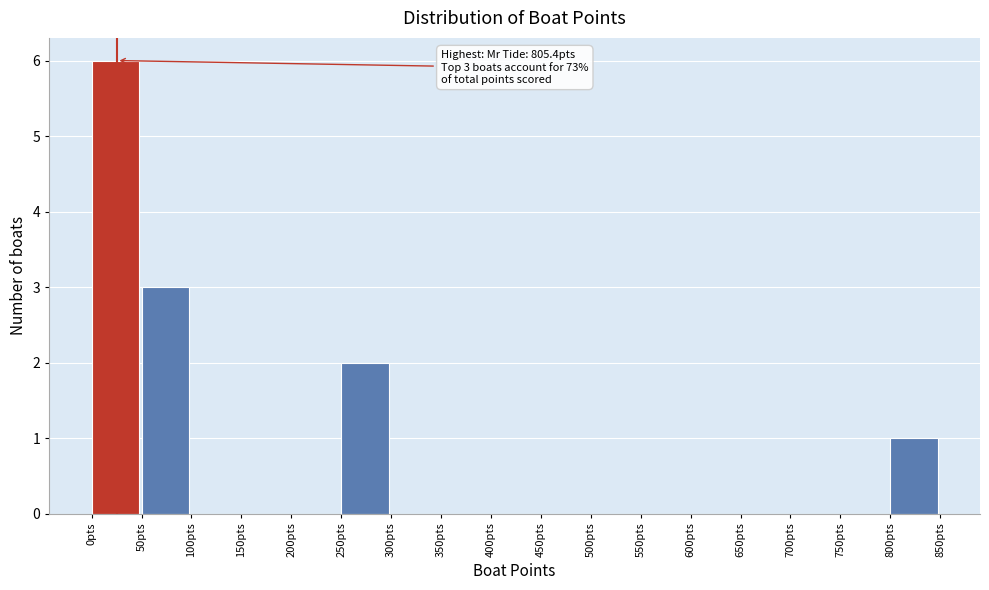

Over which range of the x-axis is the bar tallest?

0 to 50